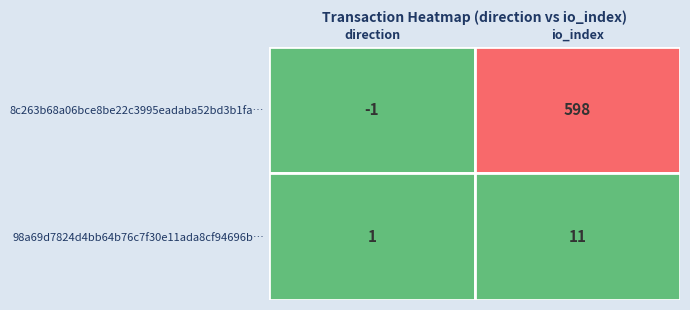

Where is 8c263b68a06bce8be22c3995eadaba52bd3b1fa… nearest to the value 298?

direction